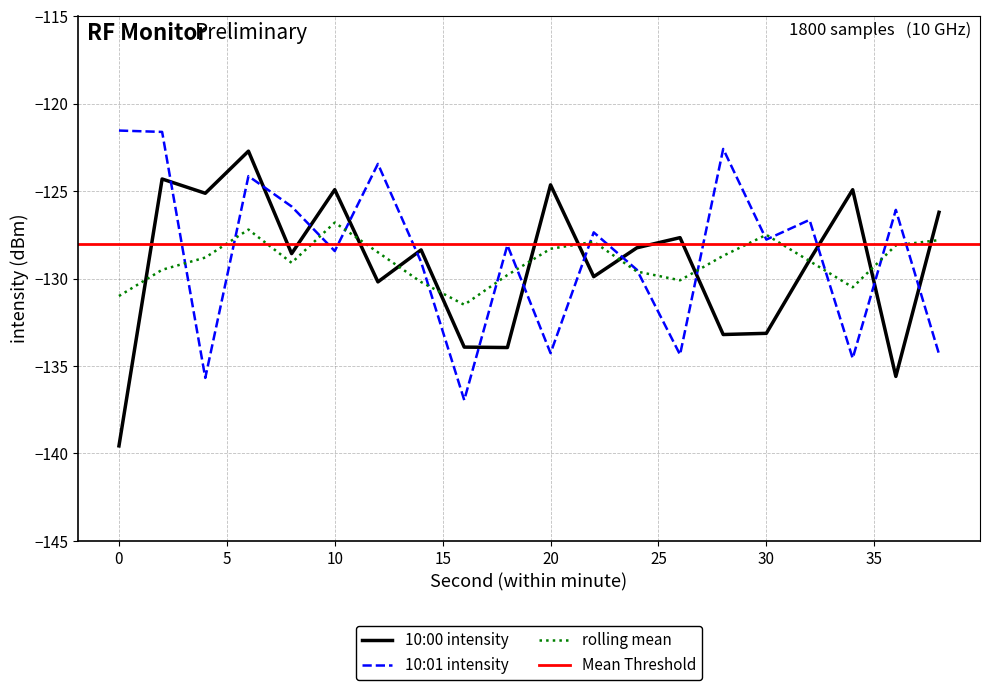

The value of 10:01 intensity at 30 is -175.0. True or false?

False